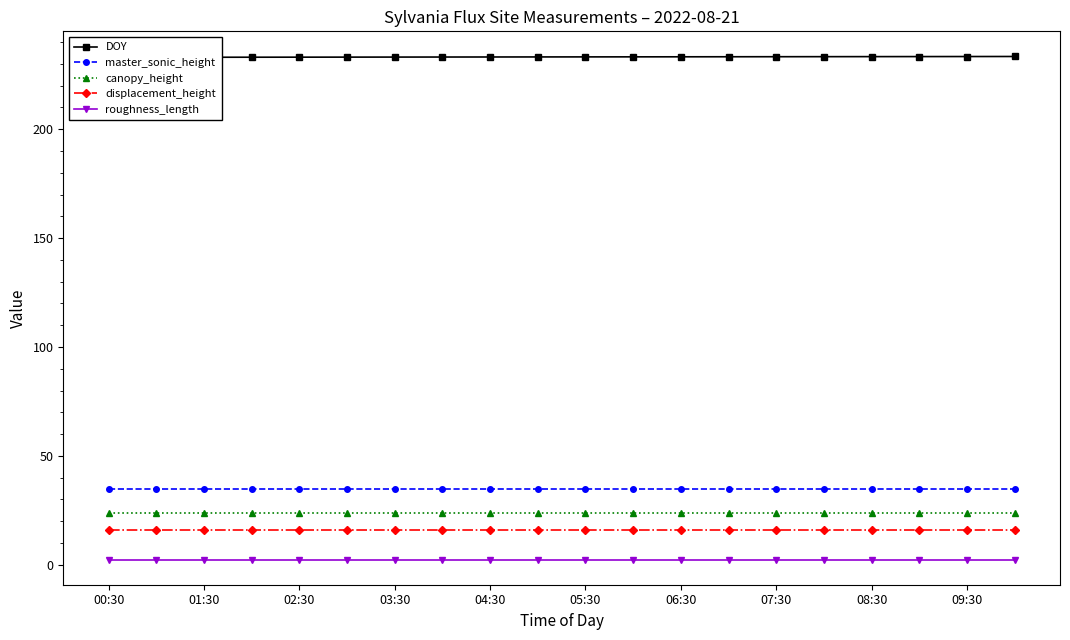

What is the minimum value shown in the chart?

2.4